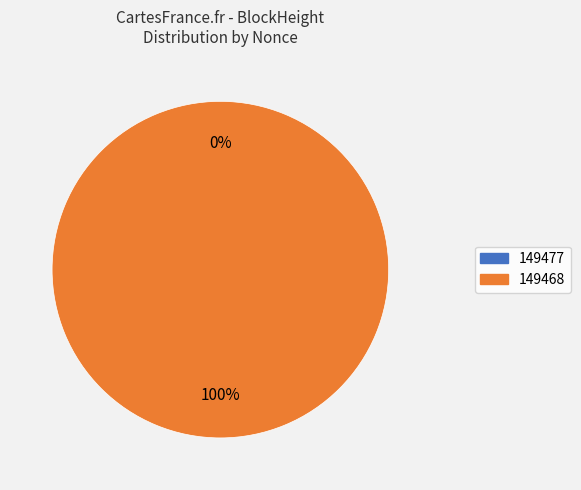

Which slice is the smallest?

149477